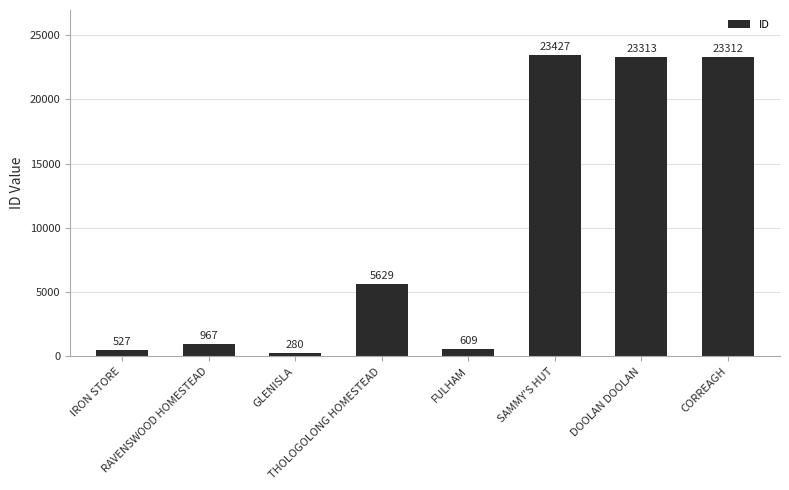

Reading right to left, transcribe all the data shown in this chart.

23312	23313	23427	609	5629	280	967	527